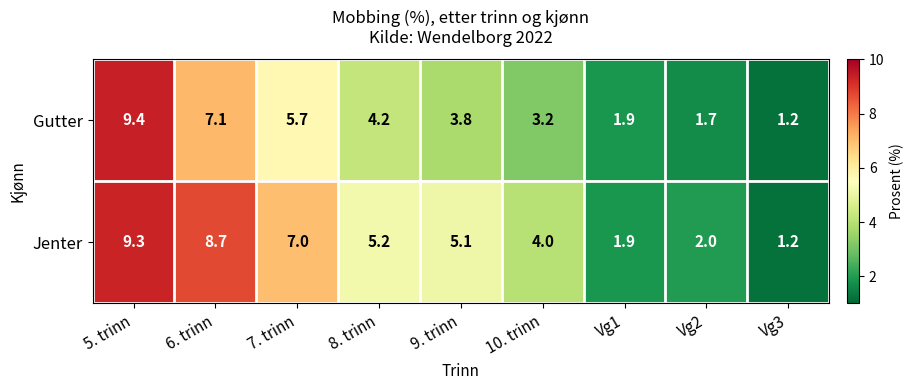

At which category does the chart reach its peak across all series?

5. trinn